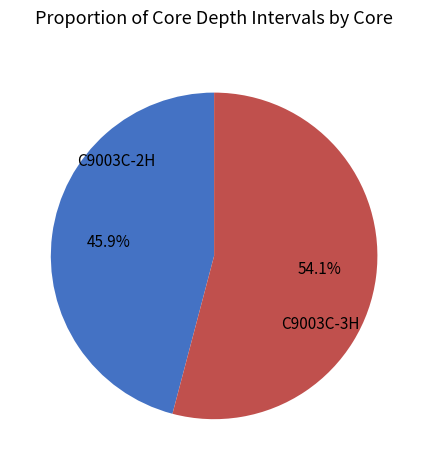

Is there a majority slice in this chart?

Yes